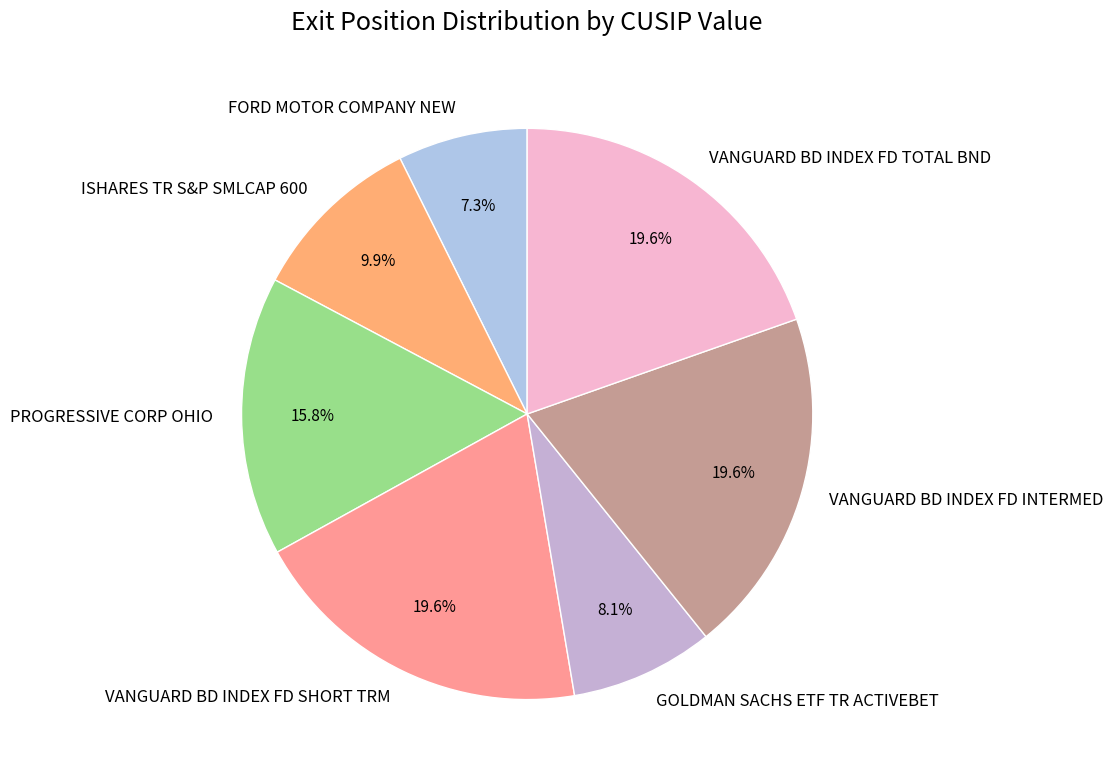

The ISHARES TR S&P SMLCAP 600 slice represents 18% of the pie. True or false?

False